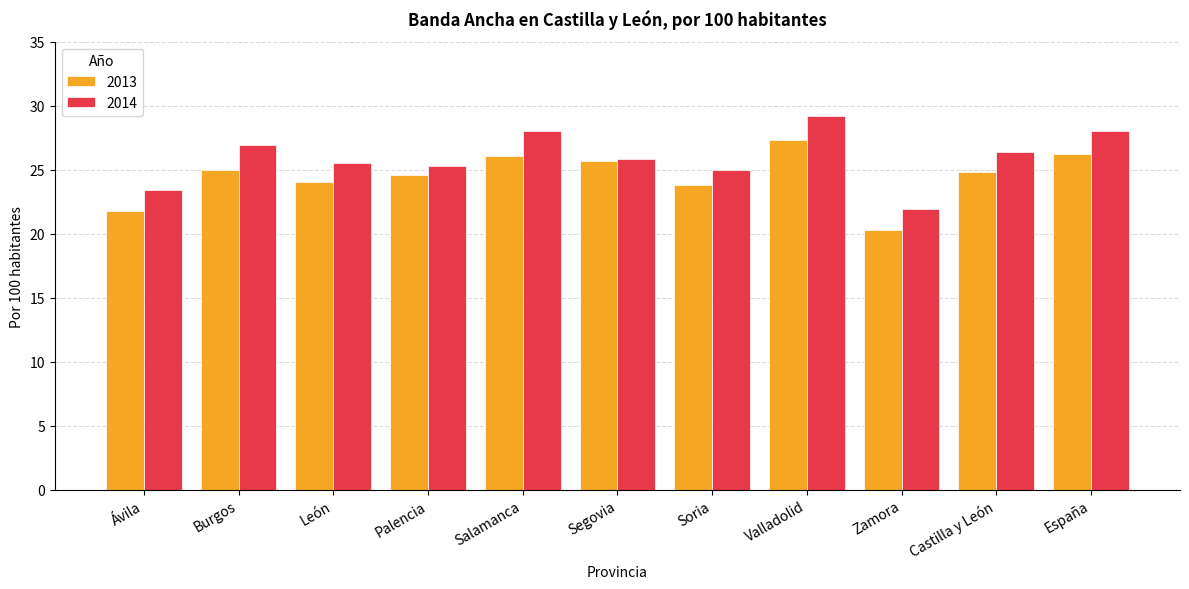

The 2014 series shows 45.6 at Salamanca. True or false?

False